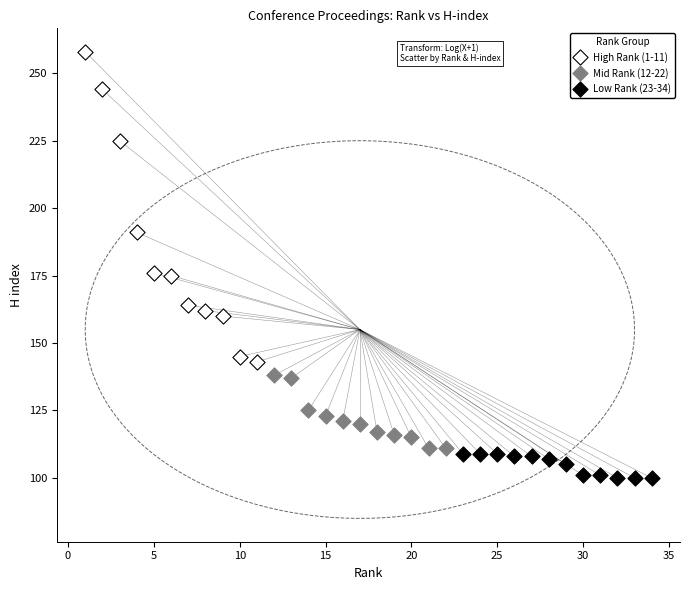

What are all the series names shown in the legend?

High Rank (1-11), Mid Rank (12-22), Low Rank (23-34)